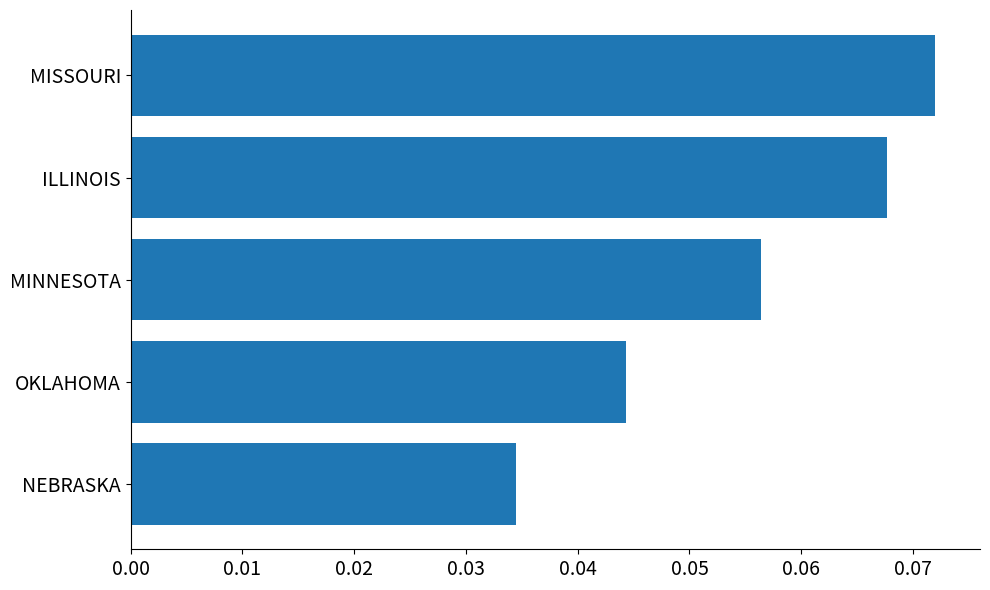

Which has a higher value, MISSOURI or MINNESOTA?

MISSOURI